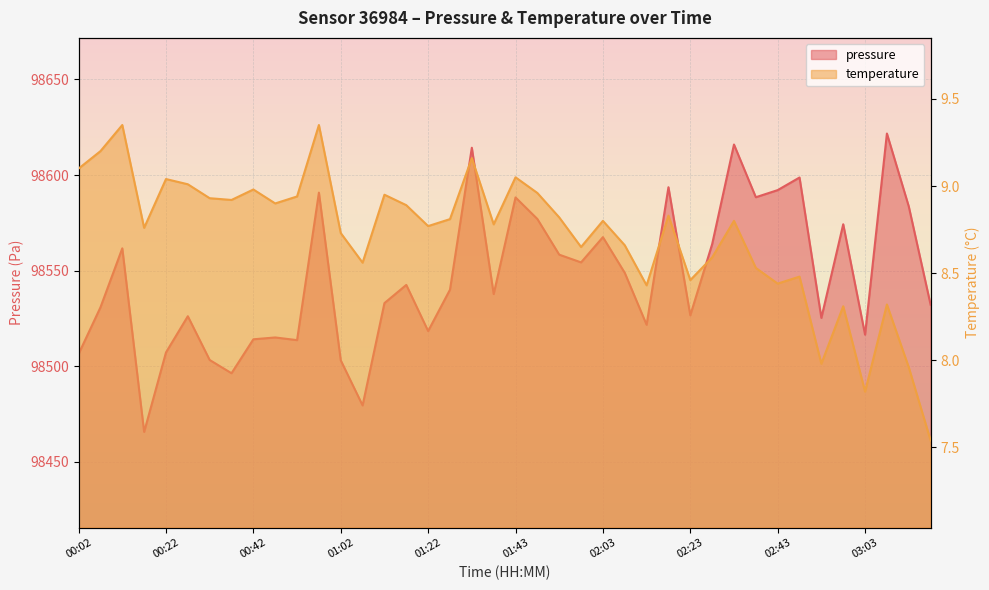

True or false: temperature has more than 0 points higher than both neighbors.

True